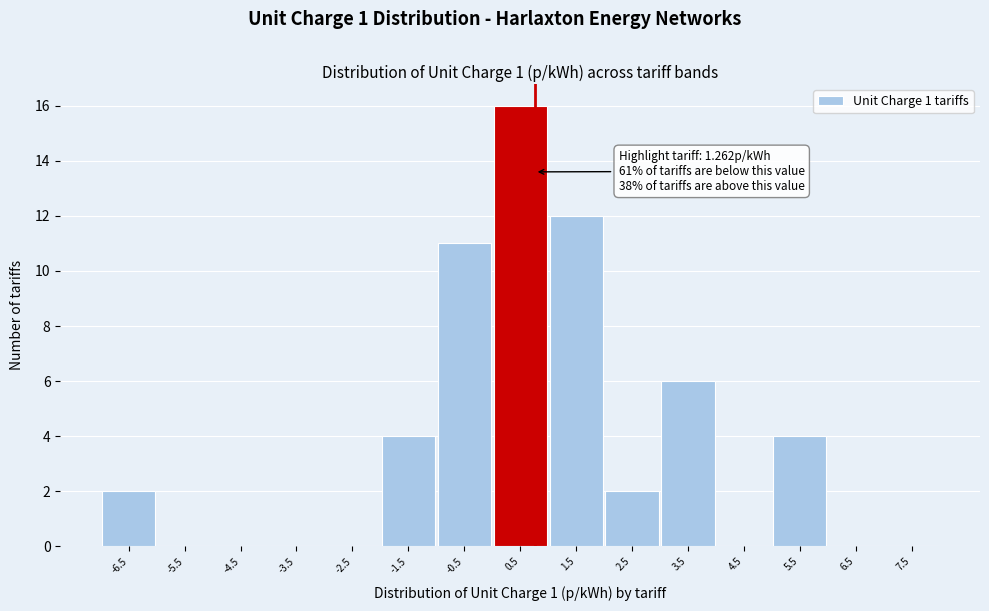

Reading right to left, extract all data points from this chart.

7.5=0	6.5=0	5.5=4	4.5=0	3.5=6	2.5=2	1.5=12	0.5=16	-0.5=11	-1.5=4	-2.5=0	-3.5=0	-4.5=0	-5.5=0	-6.5=2